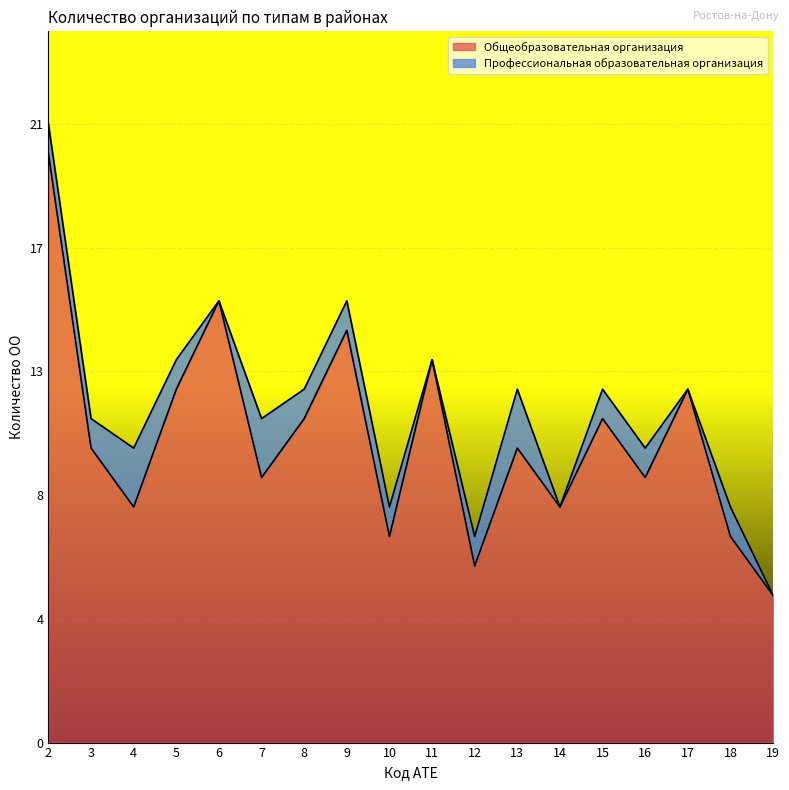

What value does the data have at 14, to the nearest 5?

10